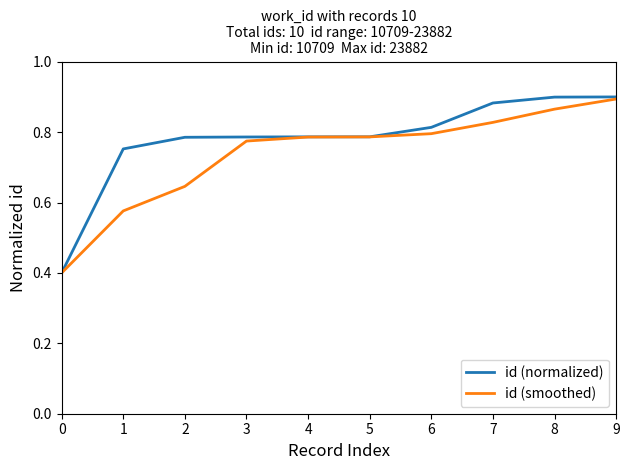

What are all the series names shown in the legend?

id (normalized), id (smoothed)